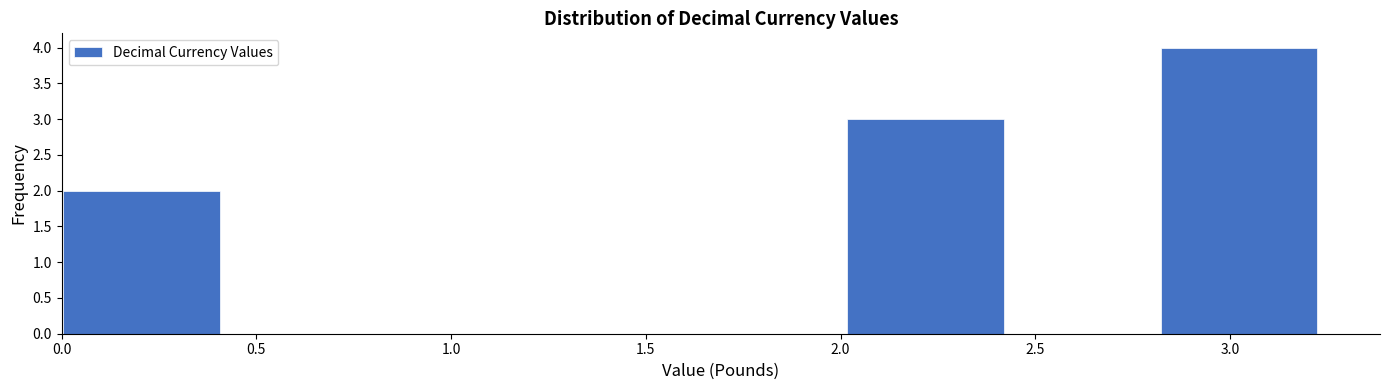

How tall is the bar that spans 2.0 to 2.4 on the x-axis? Neither the bar edges nor the heights are printed on the chart, so give them approximately, as read against the axes.

3